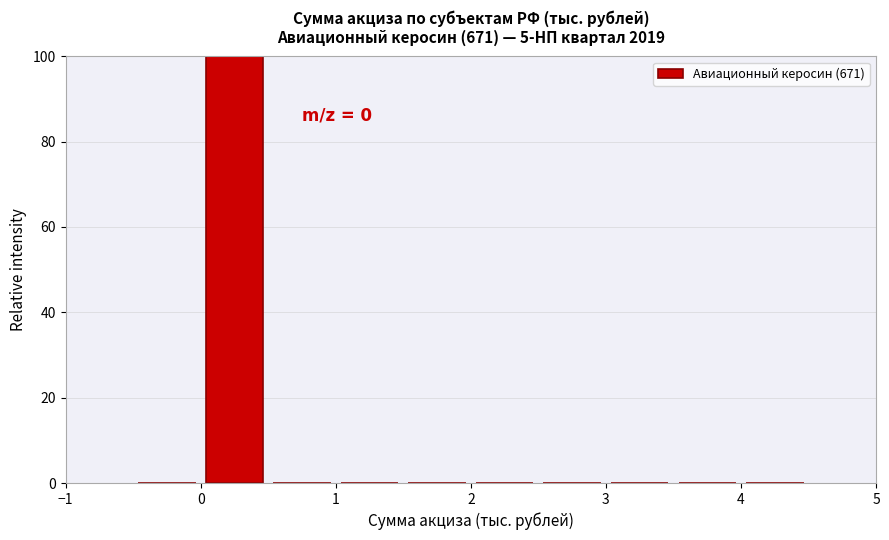

Which range on the x-axis has the tallest bar?

0.0 to 0.5